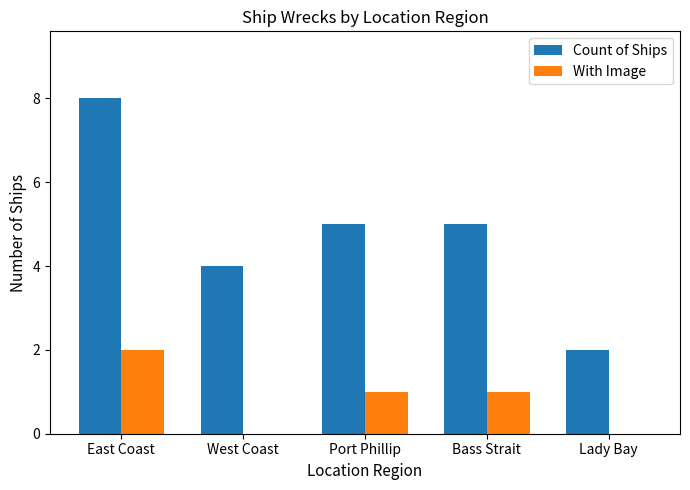

Is it true that Count of Ships equals 8 at East Coast?

True